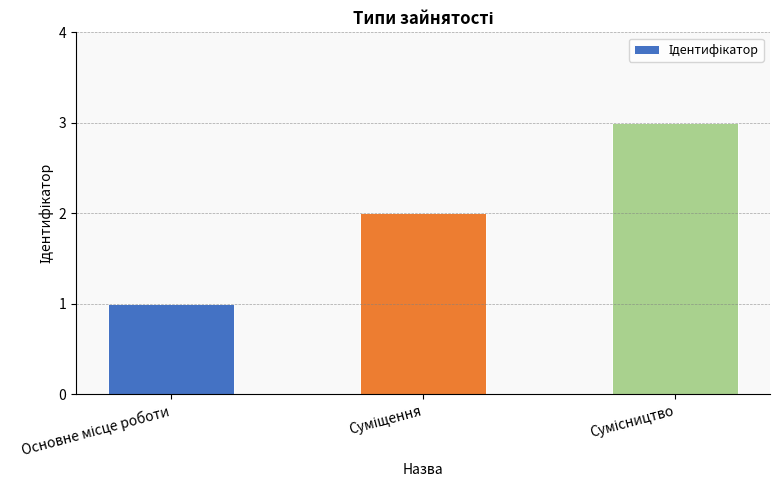

What is the maximum value shown in the chart?

3